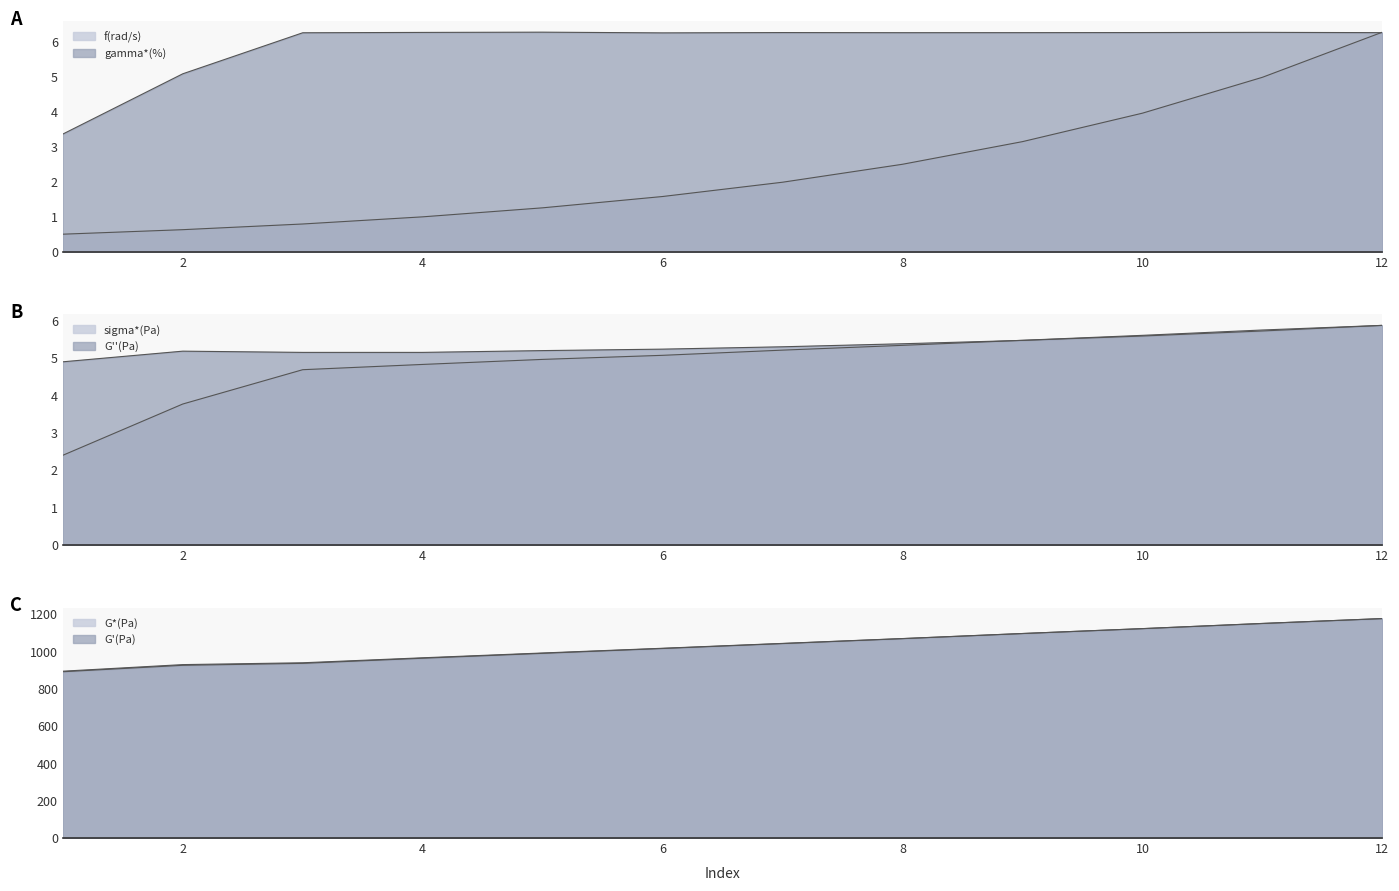

Which series has the widest spread of values?

G'(Pa)